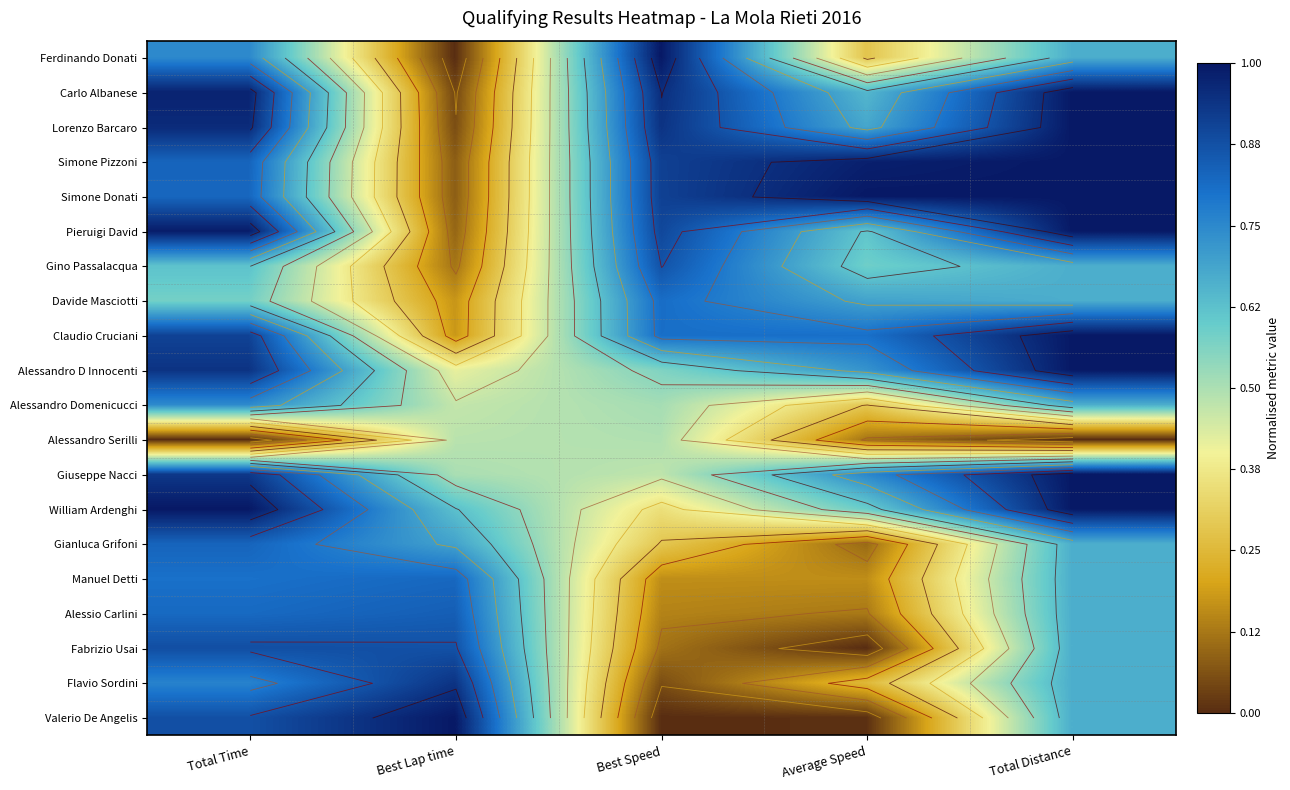

Between Average Speed and Total Distance, which is larger?

Total Distance